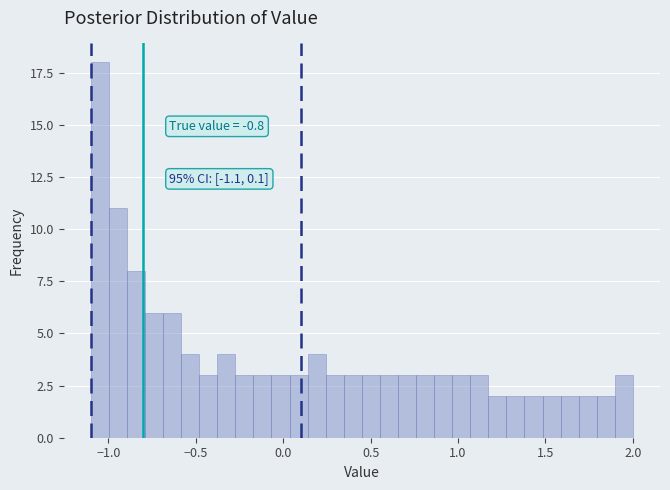

Around what value on the x-axis is the tallest bar? Give the approximate position of its centre, as read against the axis.

-1.05